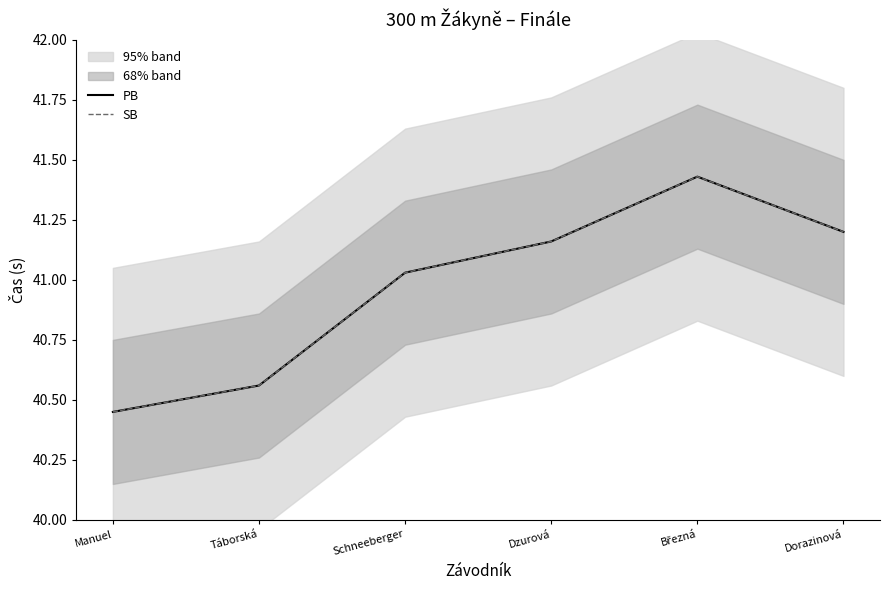

What position from the left is Táborská?

2